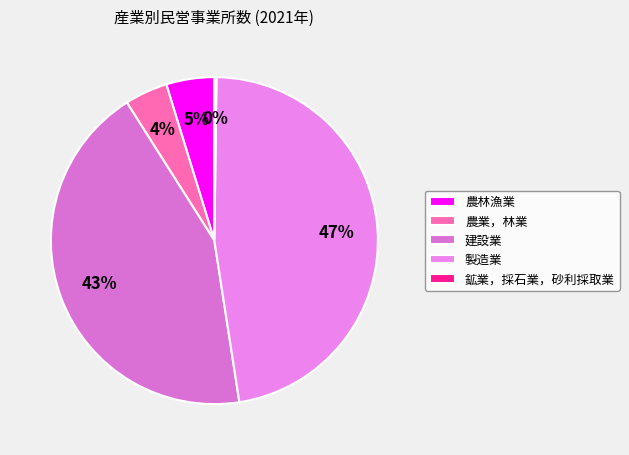

Does 製造業 represent more than half of the total?

No